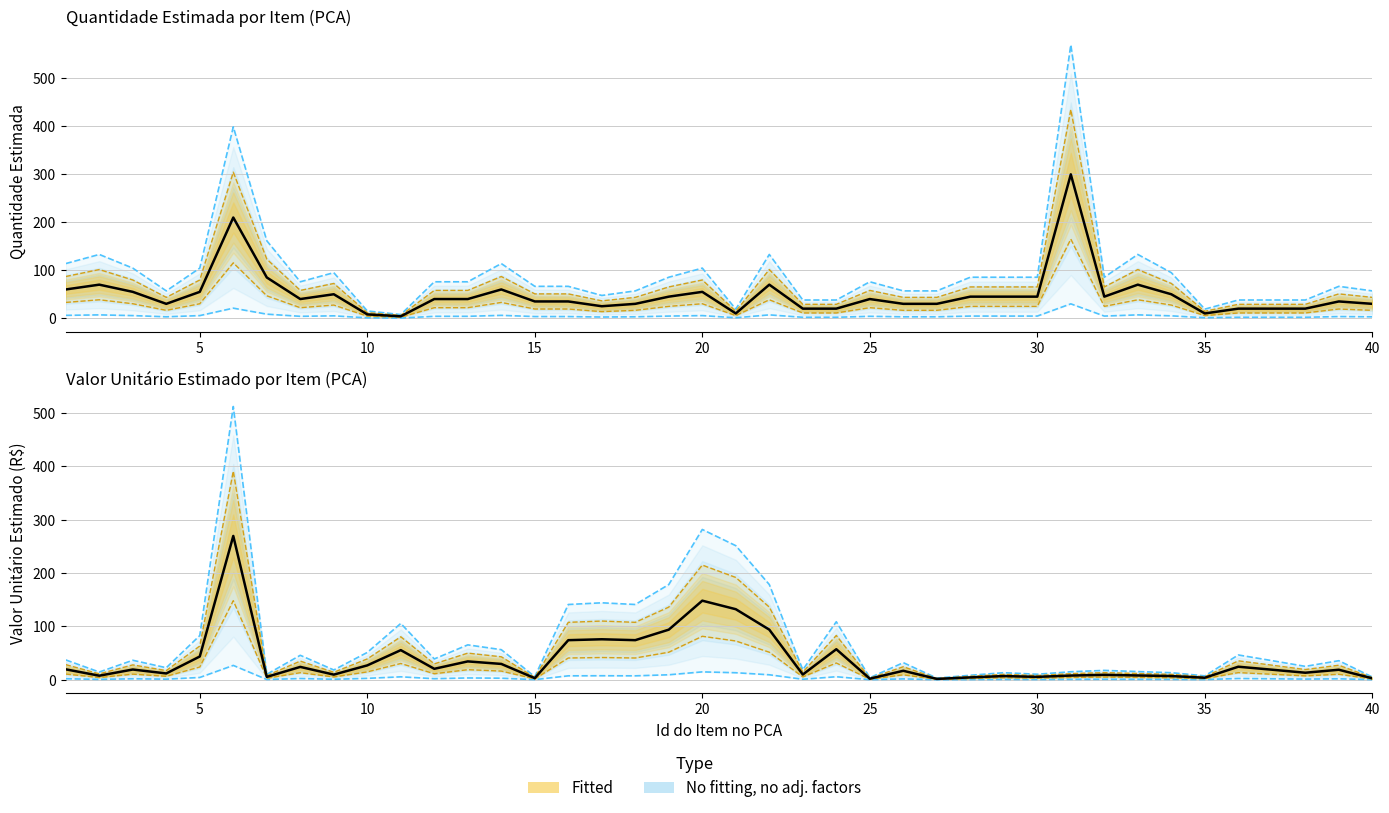

Rank the series by their maximum value, from highest to lowest.

Quantidade Estimada, Valor Unitário Estimado